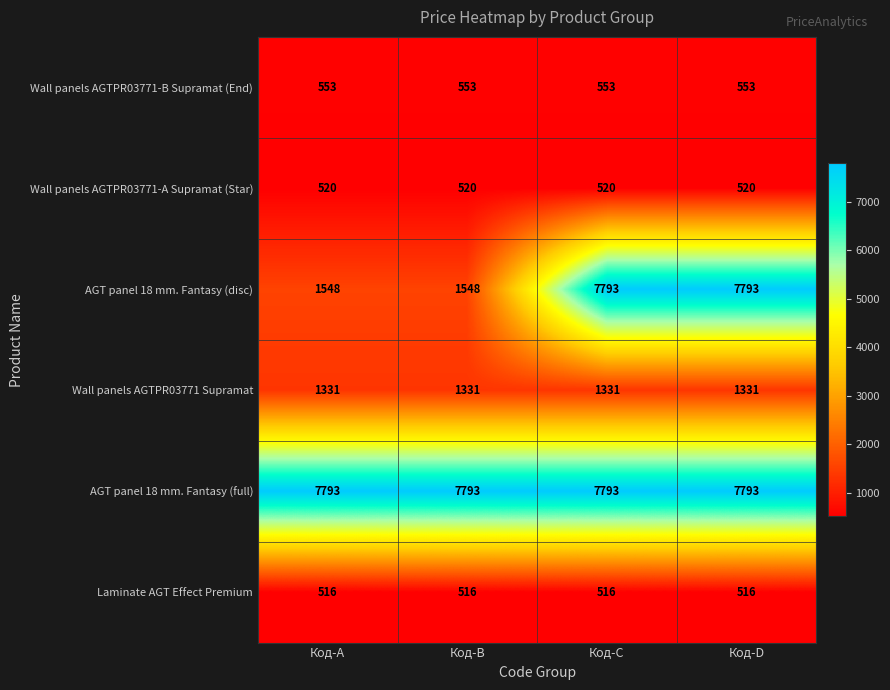

At how many categories does at least one series exceed 1703?

4